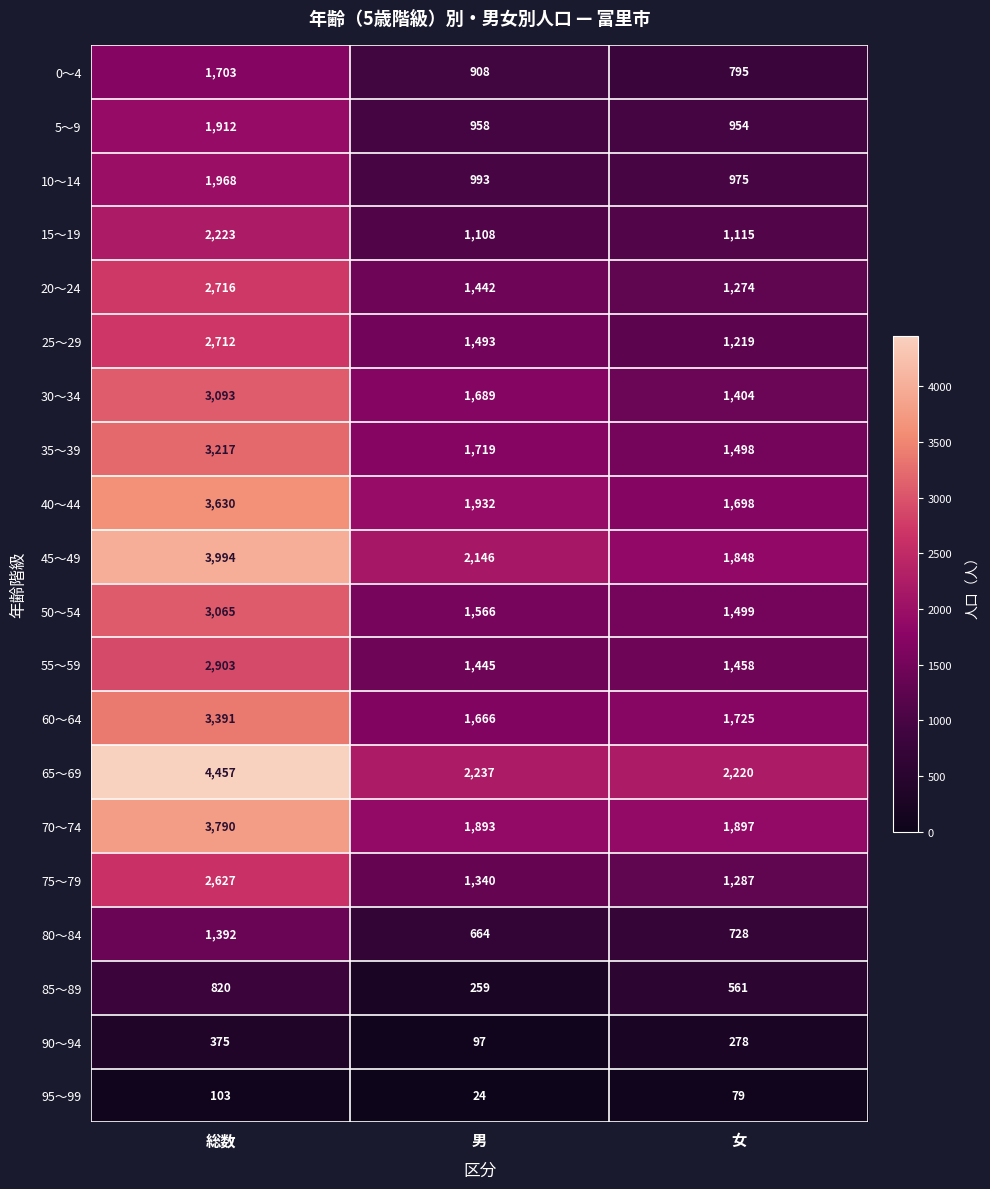

Which series has the largest range (max minus min)?

65～69